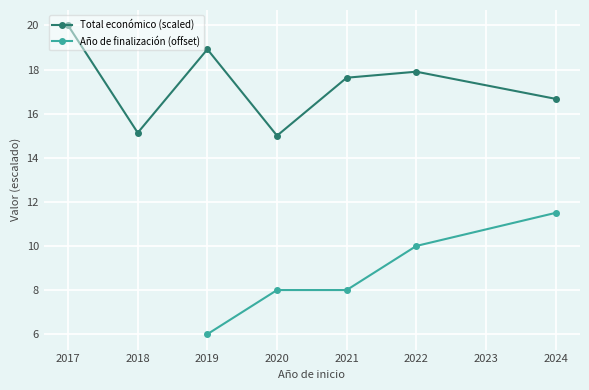

What are all the series names shown in the legend?

Total económico (scaled), Año de finalización (offset)